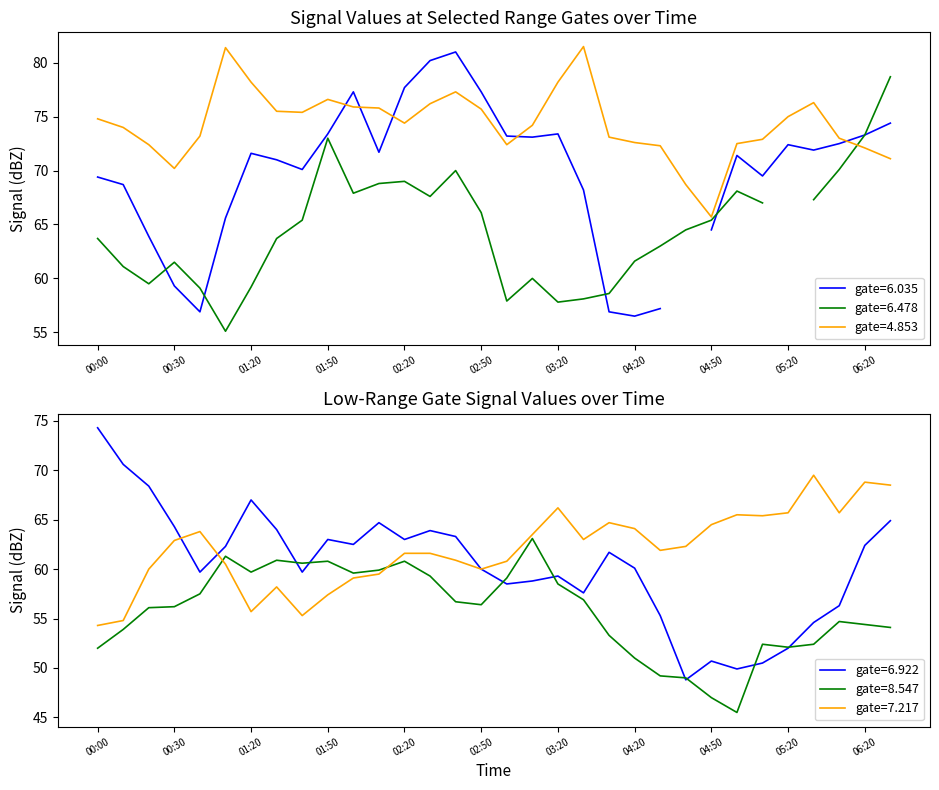

At how many categories does at least one series exceed 69?

30